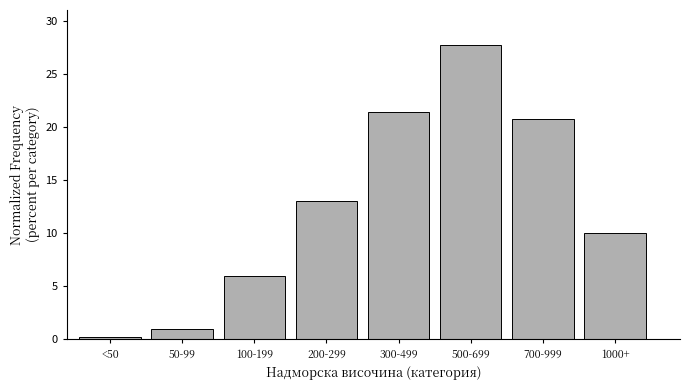

Reading left to right, extract all data points from this chart.

0.3	1.0	5.9	13.1	21.4	27.7	20.7	10.0